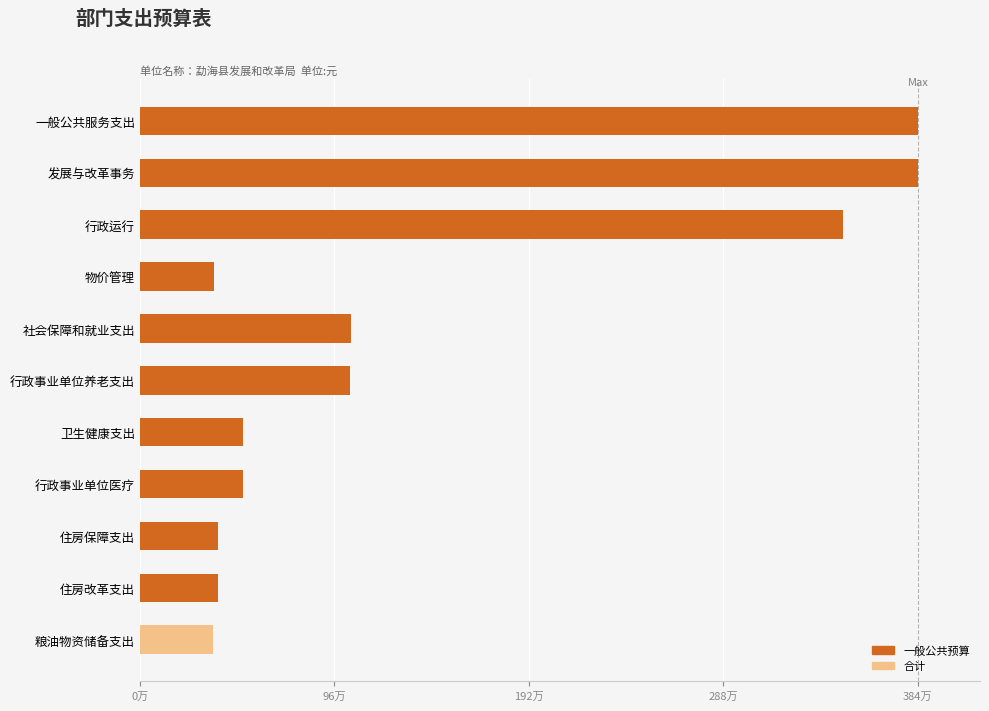

Does the chart contain stacked bars?

No